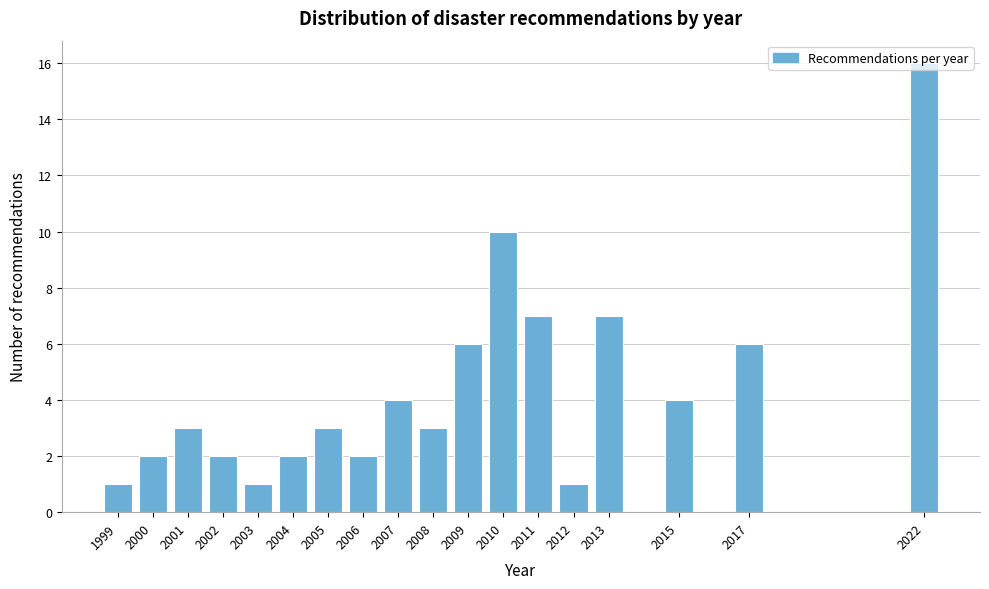

Between 2005 and 2006, which is larger?

2005